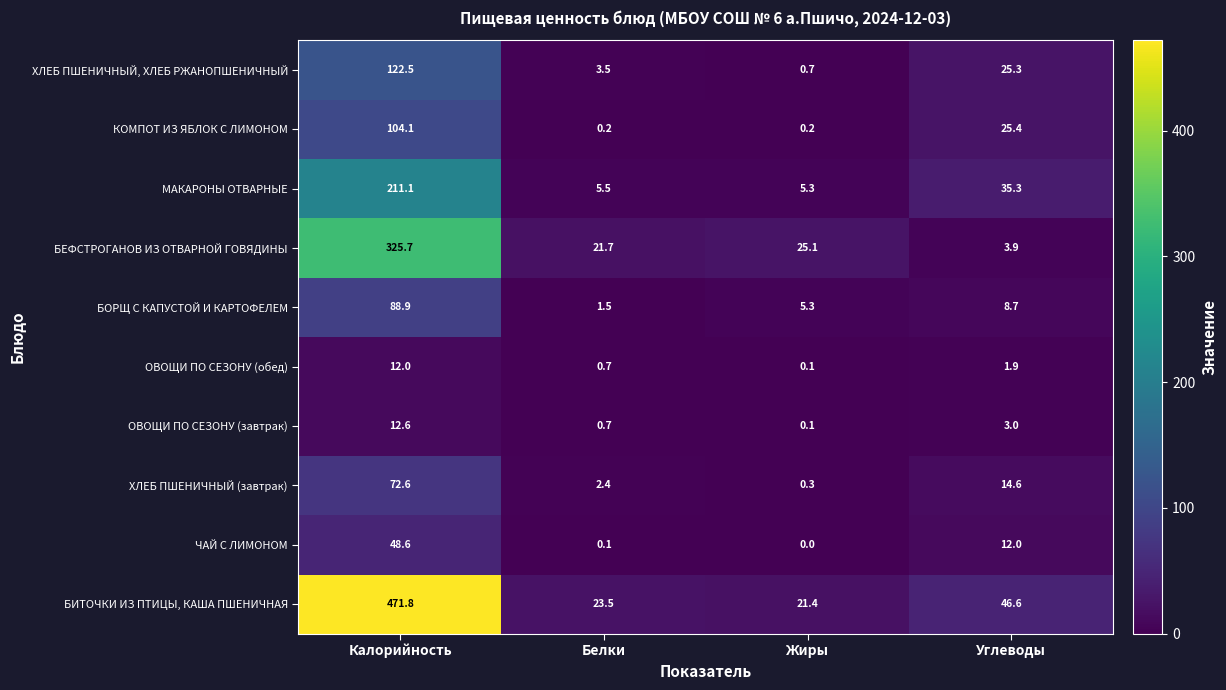

Rank the categories by МАКАРОНЫ ОТВАРНЫЕ value from lowest to highest.

Жиры, Белки, Углеводы, Калорийность